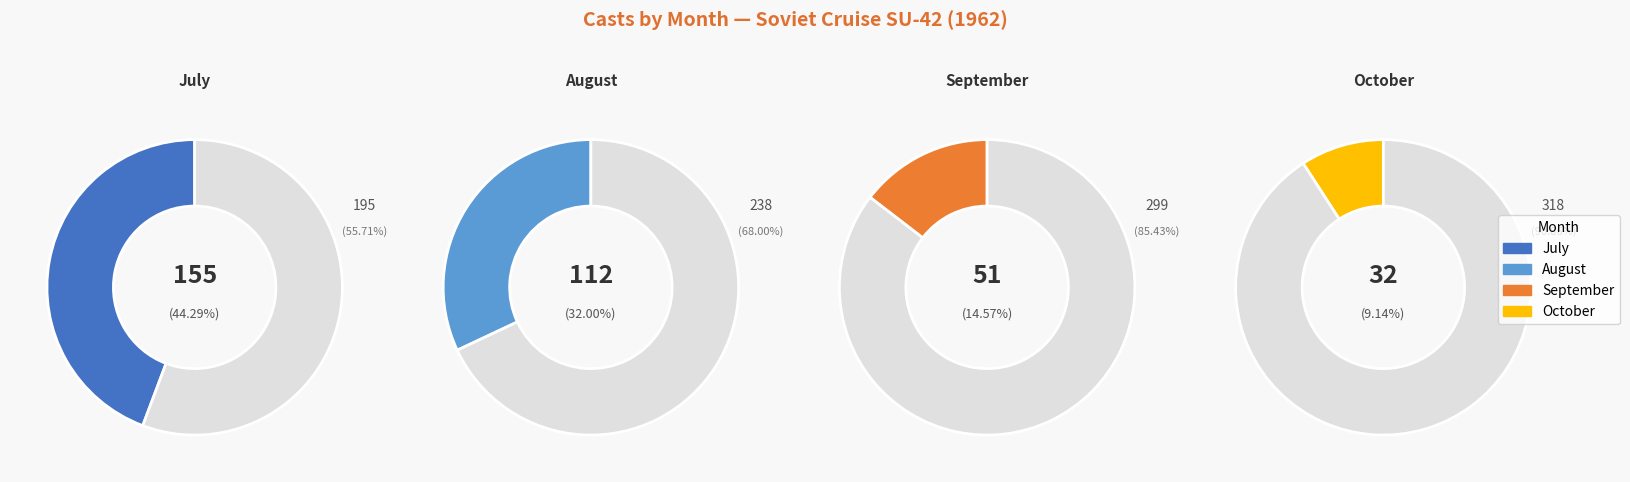

Which has a higher value, 3 or 4?

3